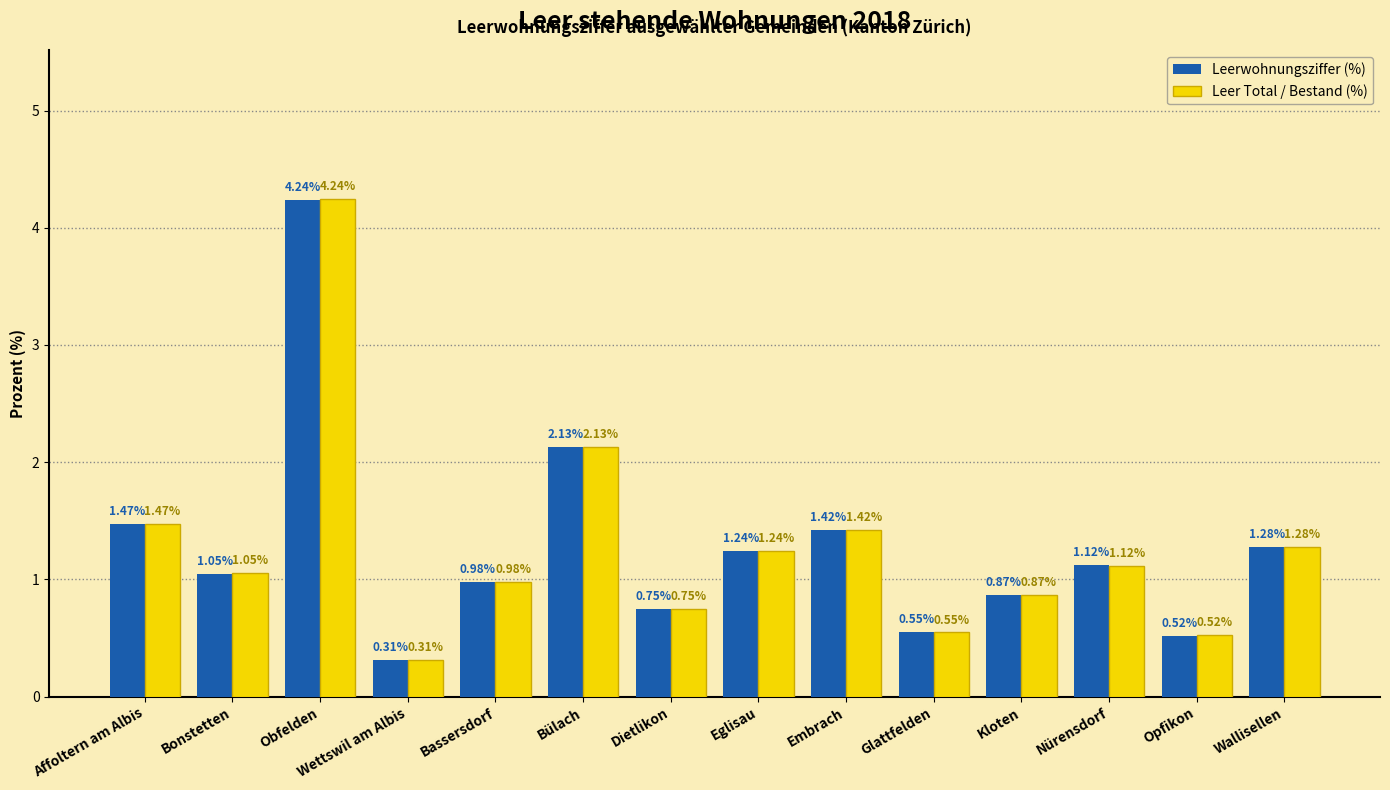

At which label does Leer Total / Bestand (%) first exceed 1?

Affoltern am Albis